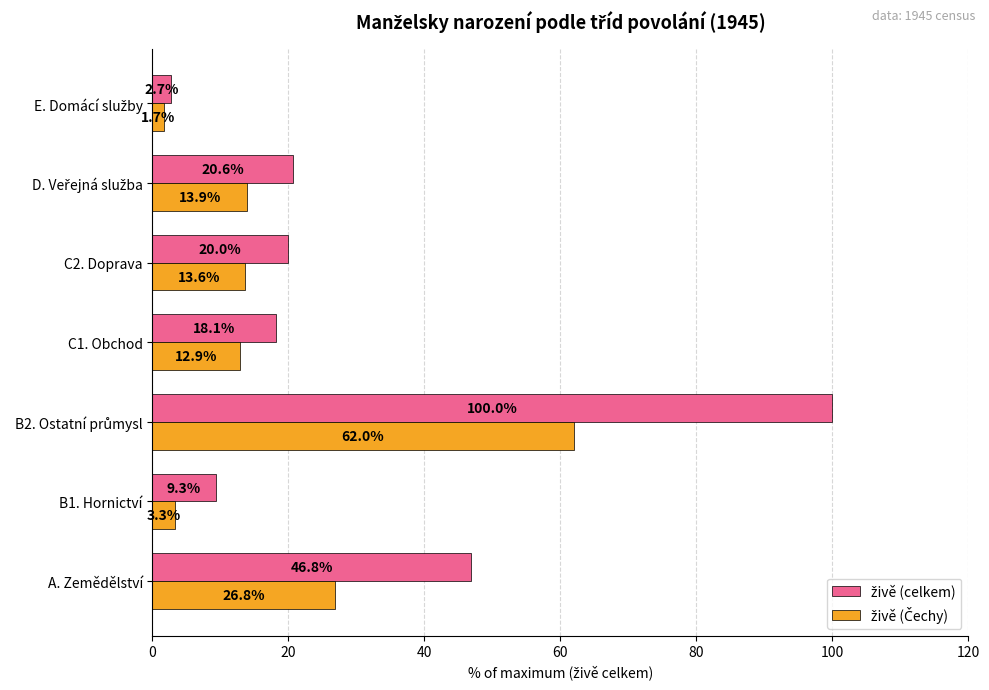

What is the maximum value shown in the chart?

100.0